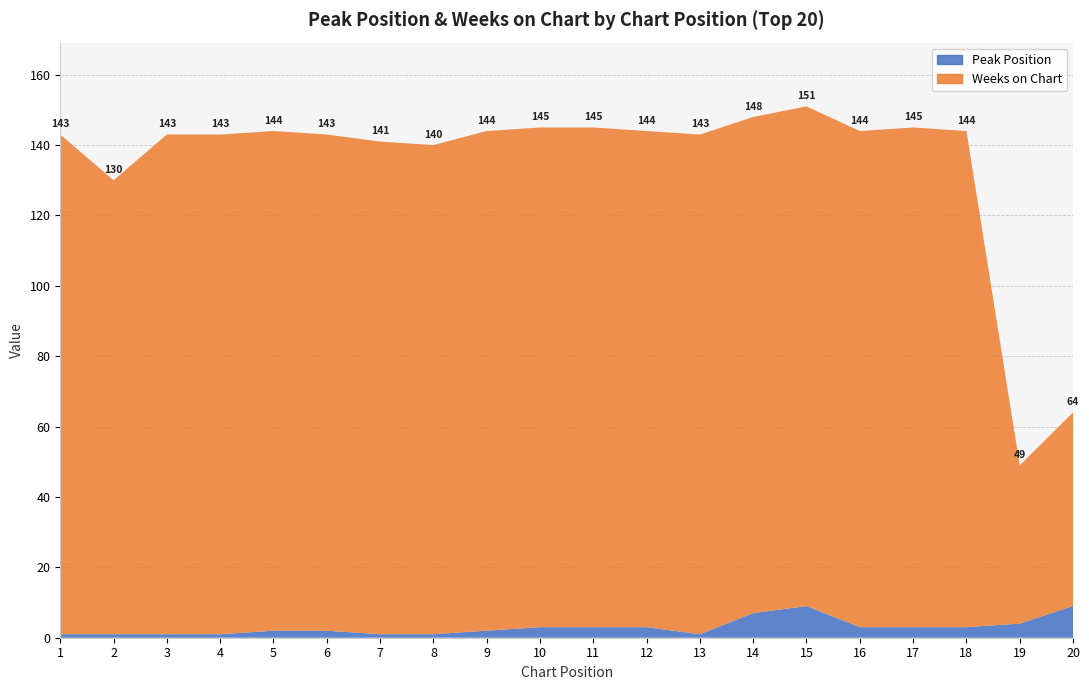

Reading right to left, extract all data points from this chart.

Peak Position: 20=9	19=4	18=3	17=3	16=3	15=9	14=7	13=1	12=3	11=3	10=3	9=2	8=1	7=1	6=2	5=2	4=1	3=1	2=1	1=1
Weeks on Chart: 20=55	19=45	18=141	17=142	16=141	15=142	14=141	13=142	12=141	11=142	10=142	9=142	8=139	7=140	6=141	5=142	4=142	3=142	2=129	1=142